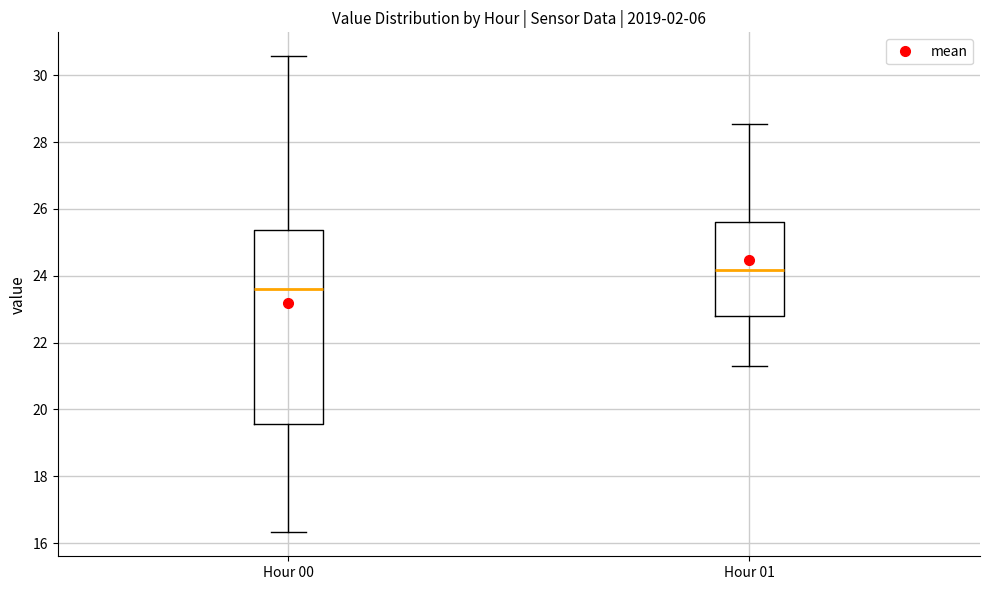

Reading left to right, transcribe this box plot: for each box, give where its median line is, the range the box spans, and where its two whiskers end, as read against the y-axis. The values are not printed on the chart, so give them approximately, as read against the axis.

Hour 00: median 23.6, box 19.6 to 25.4, whiskers 16.4 to 30.6
Hour 01: median 24.2, box 22.8 to 25.6, whiskers 21.4 to 28.6